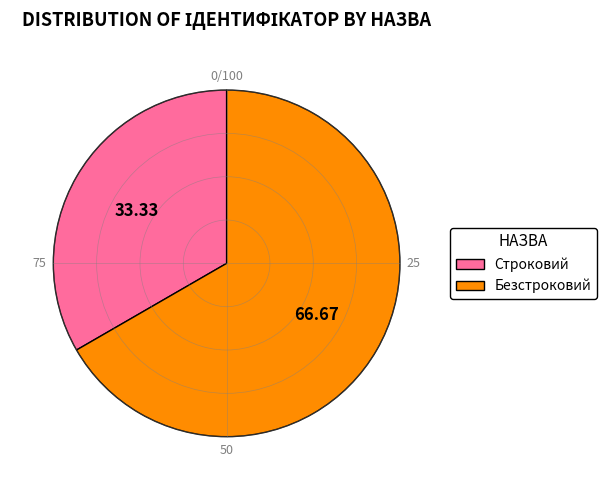

How many slices are in this pie chart?

2